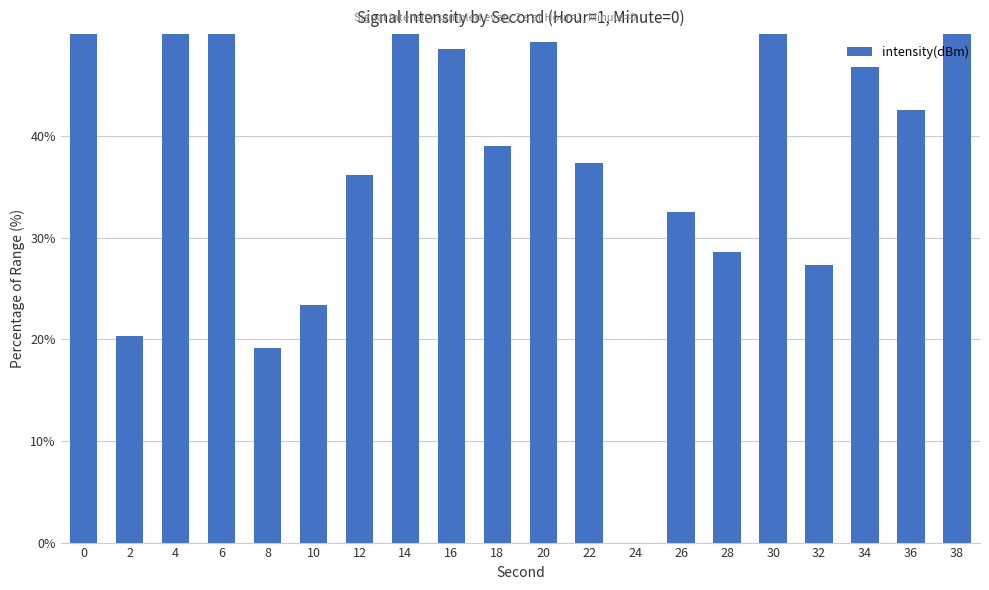

Which label corresponds to the smallest value in the chart?

24